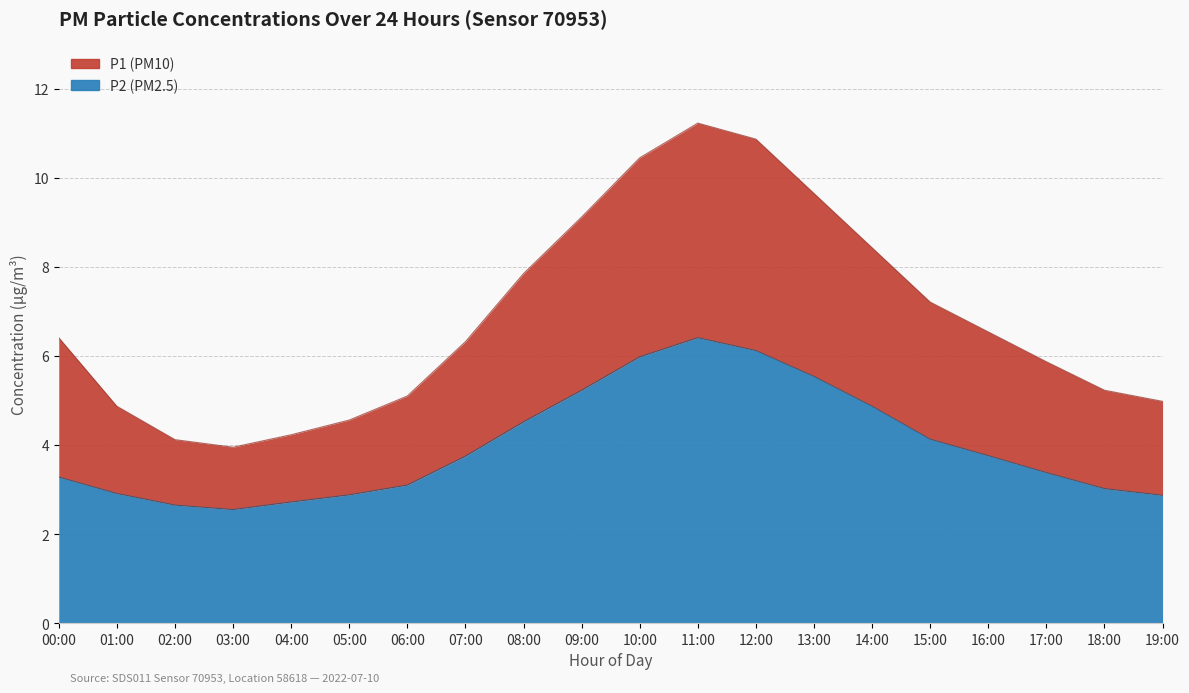

What is the total value across all series at 14:00?

13.3